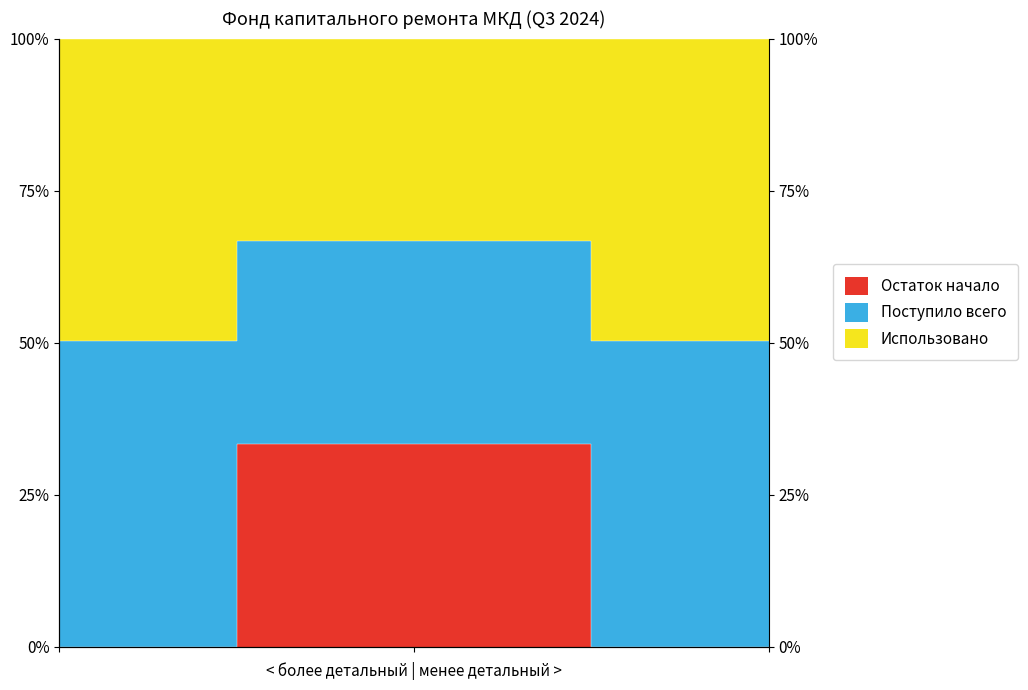

What is the value of the Поступило всего point at the 1st from the left?

50.3